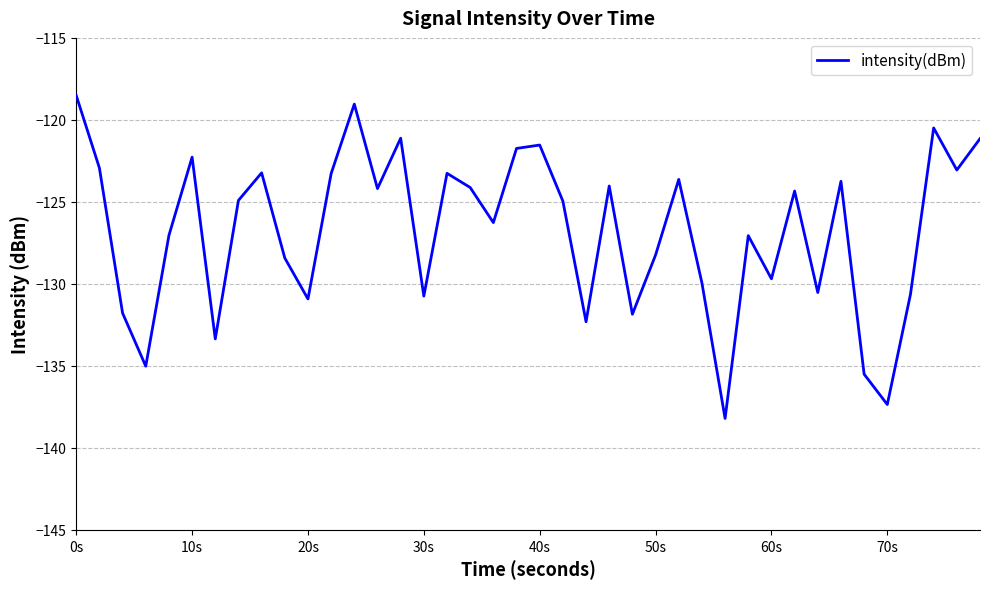

How many lines are shown in the chart?

1